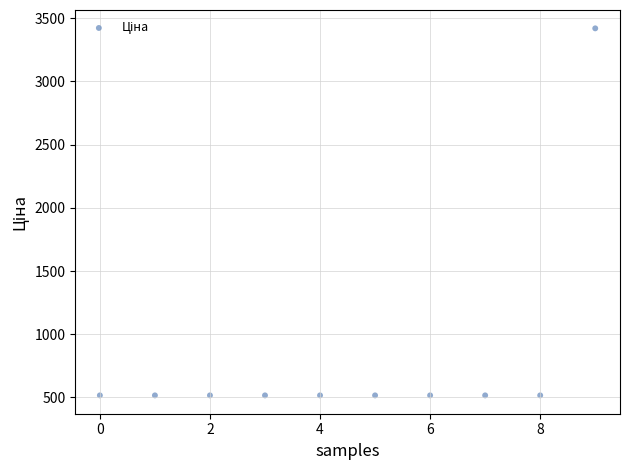

What is the range of Y values (max minus min)?

2904.8